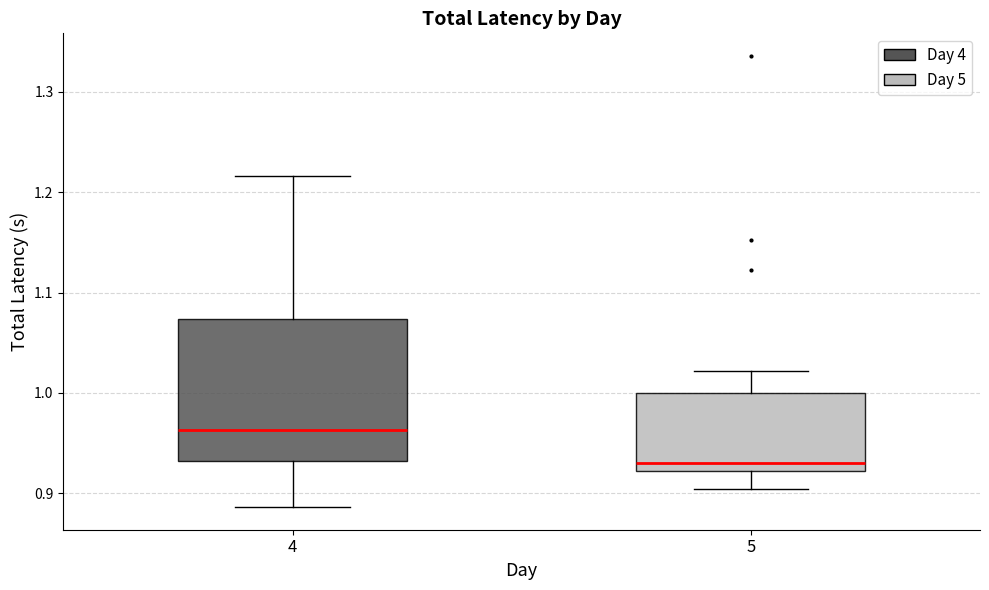

Which box has the lowest median line?

5